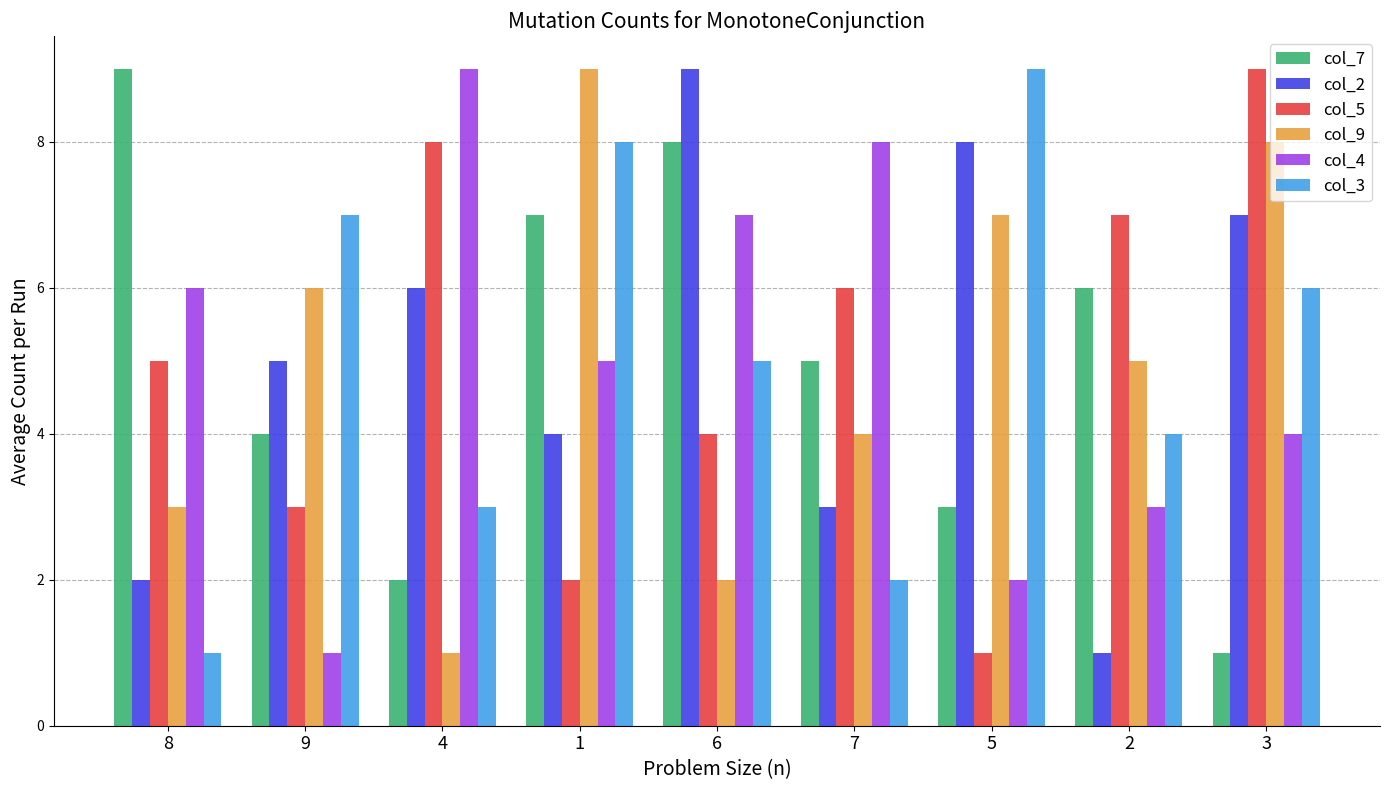

Reading left to right, extract all data points from this chart.

col_7: 8=9	9=4	4=2	1=7	6=8	7=5	5=3	2=6	3=1
col_2: 8=2	9=5	4=6	1=4	6=9	7=3	5=8	2=1	3=7
col_5: 8=5	9=3	4=8	1=2	6=4	7=6	5=1	2=7	3=9
col_9: 8=3	9=6	4=1	1=9	6=2	7=4	5=7	2=5	3=8
col_4: 8=6	9=1	4=9	1=5	6=7	7=8	5=2	2=3	3=4
col_3: 8=1	9=7	4=3	1=8	6=5	7=2	5=9	2=4	3=6